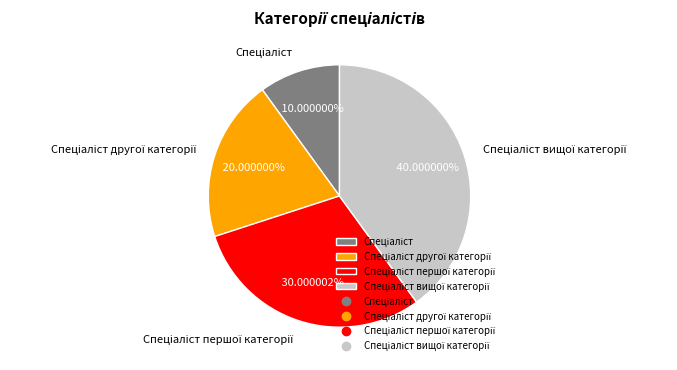

Is there any slice that represents more than half of the pie?

No